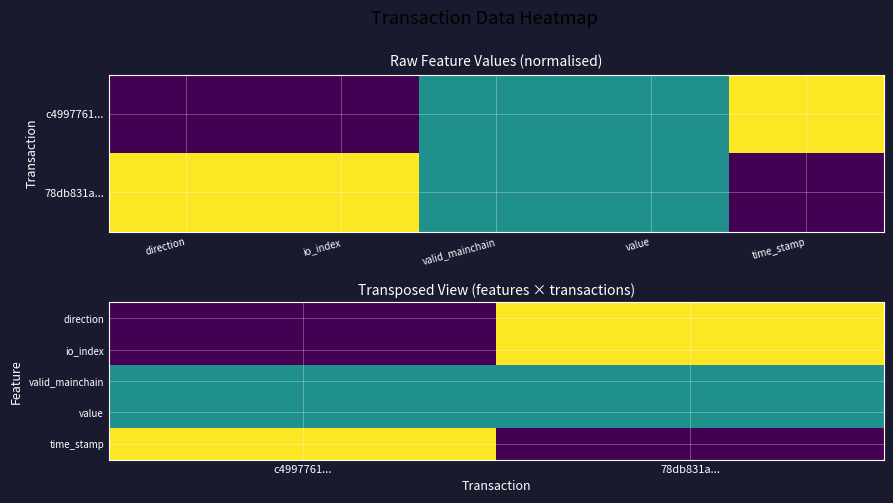

What is the sum of all direction values?

1.0